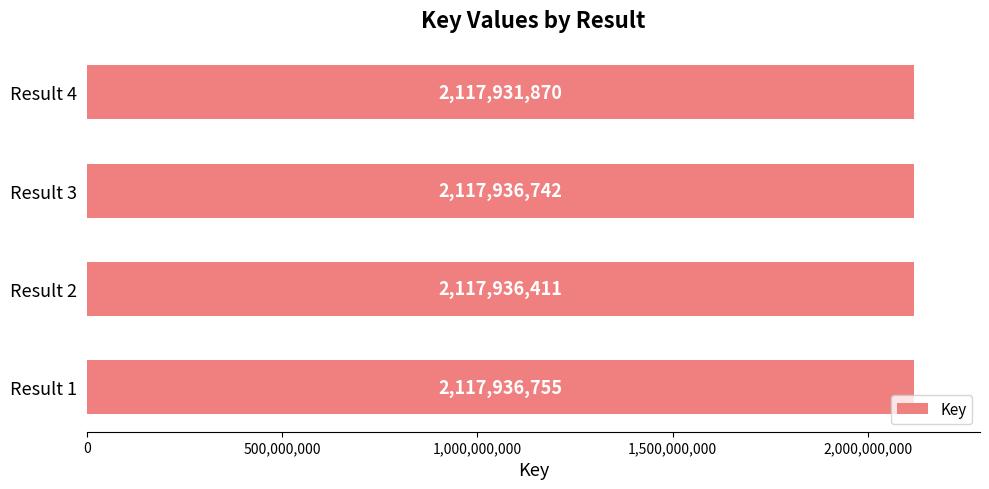

True or false: the data shows 2117936755 at Result 1.

True